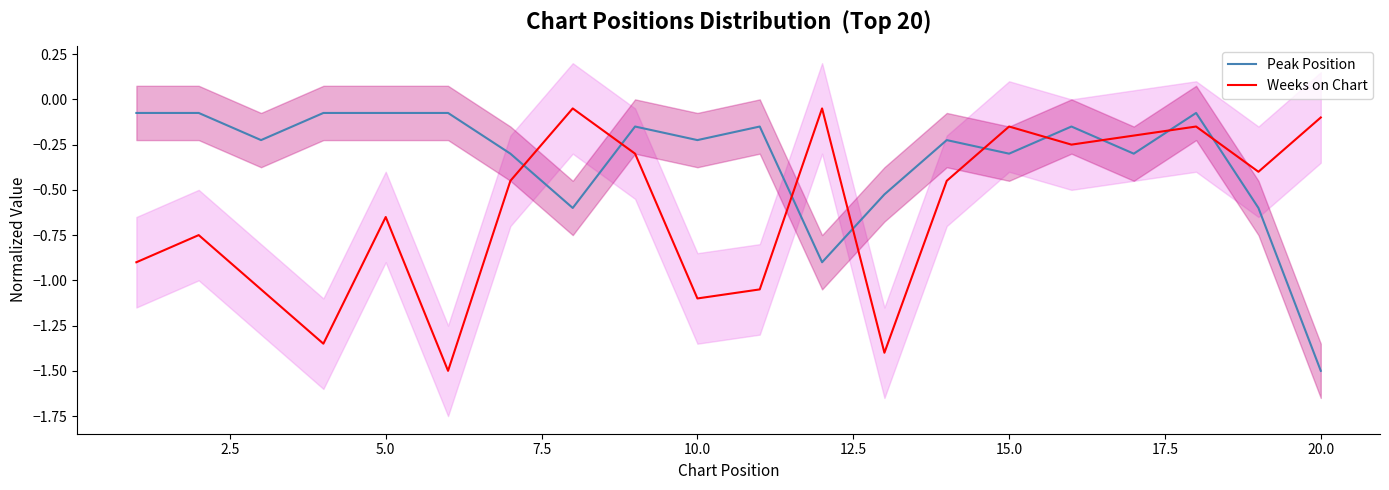

How many data points does each series have?

20